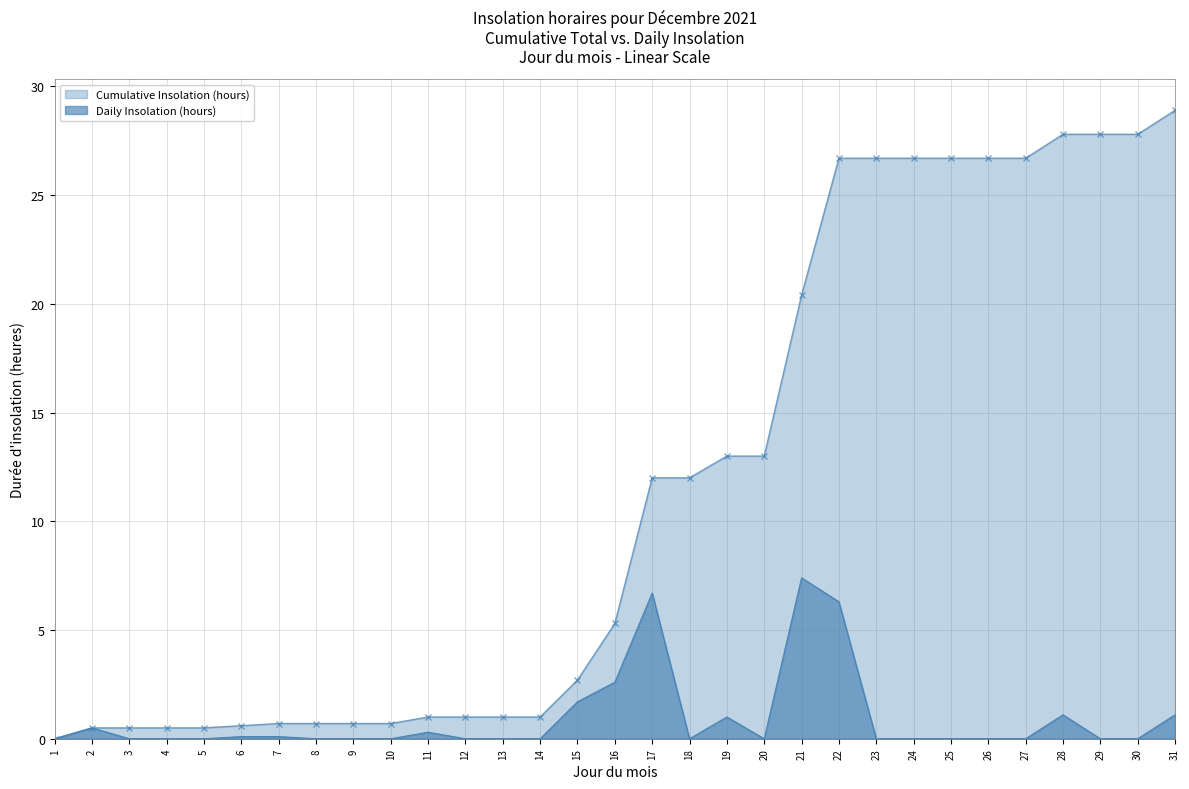

What is the difference between the Daily Insolation (hours) values at 28 and 25?

1.1